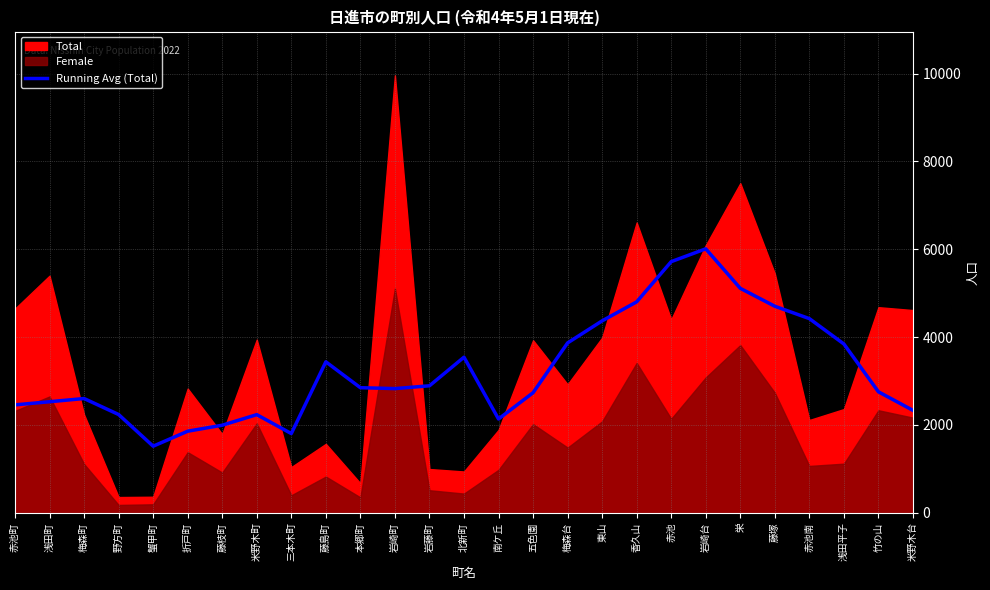

What is the change in value from 梅森台 to 栄?

+1242.8